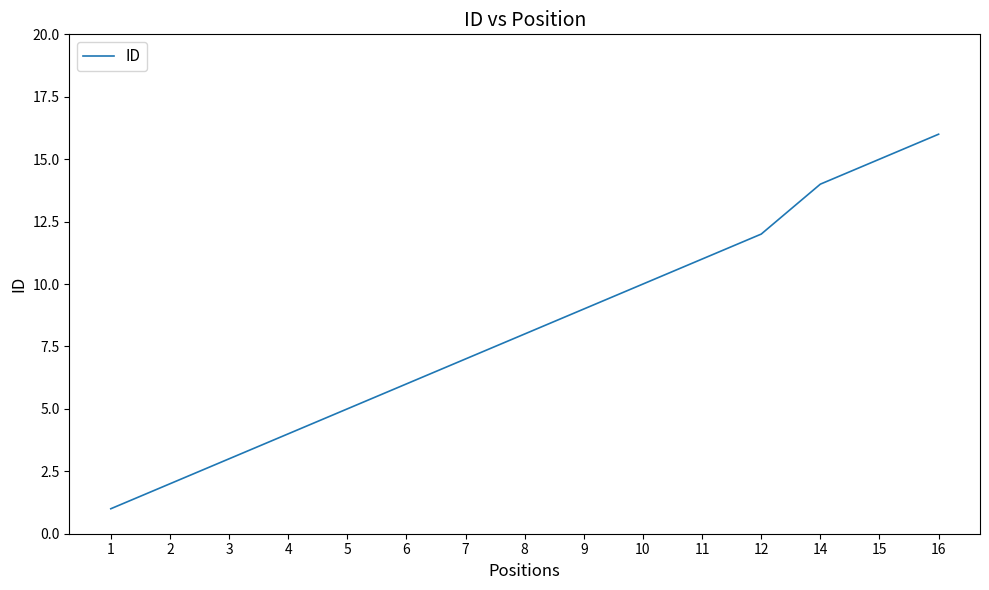

Which category has the lowest value across all series?

1